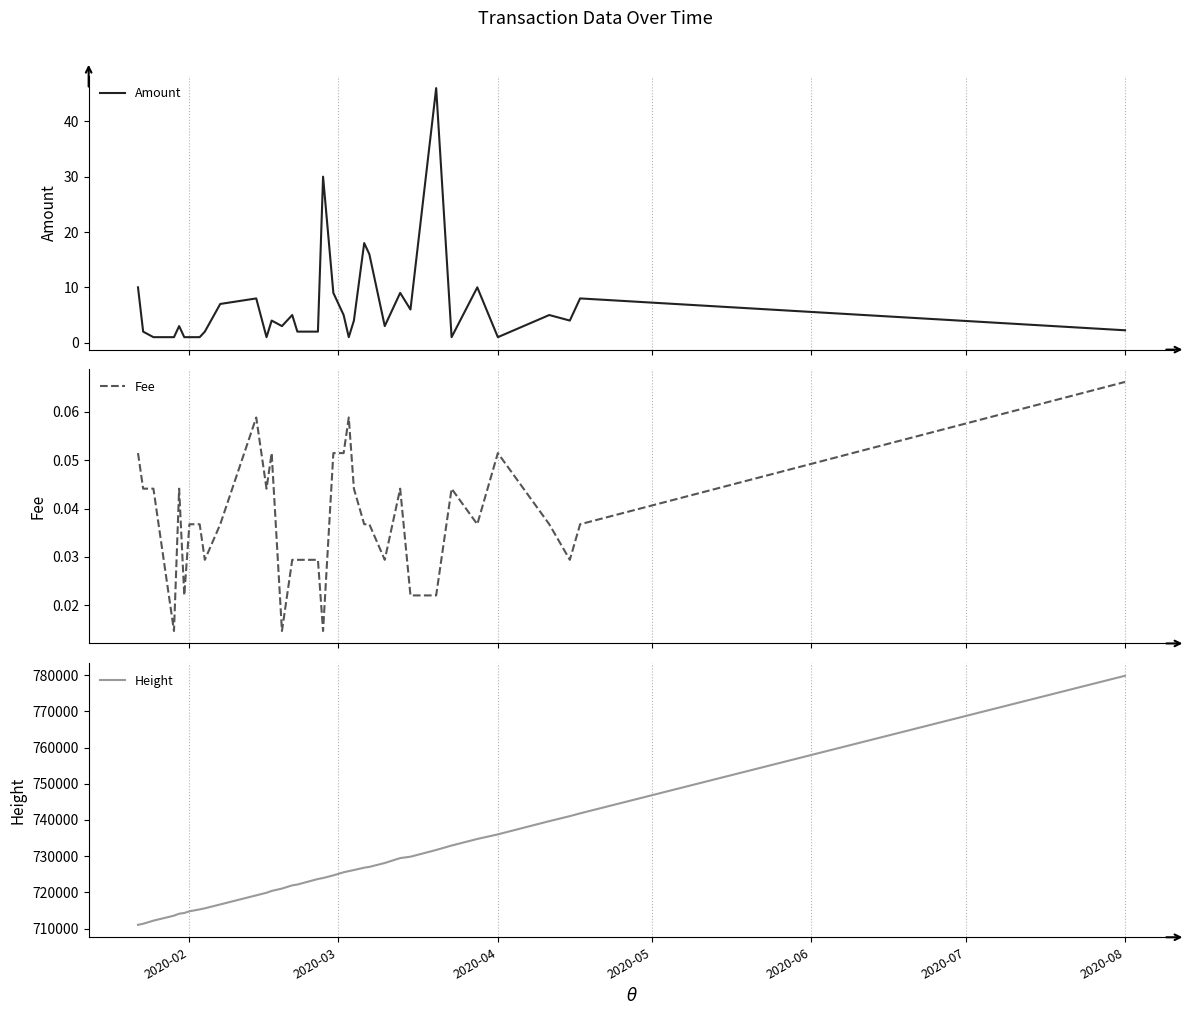

What is the maximum value for Amount?

46.0